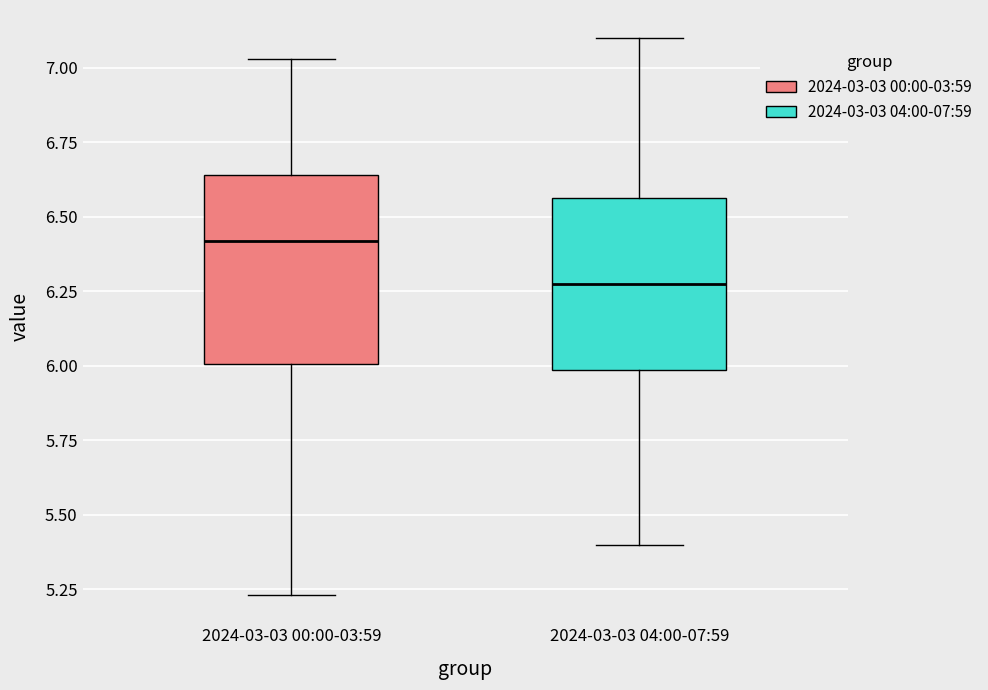

Reading left to right, read every box against the y-axis: the position of its median line, the range the box covers, and the ends of its whiskers. The values are not printed on the chart, so give them approximately, as read against the axis.

2024-03-03 00:00-03:59: median 6.40, box 6.00 to 6.65, whiskers 5.25 to 7.05
2024-03-03 04:00-07:59: median 6.30, box 6.00 to 6.55, whiskers 5.40 to 7.10